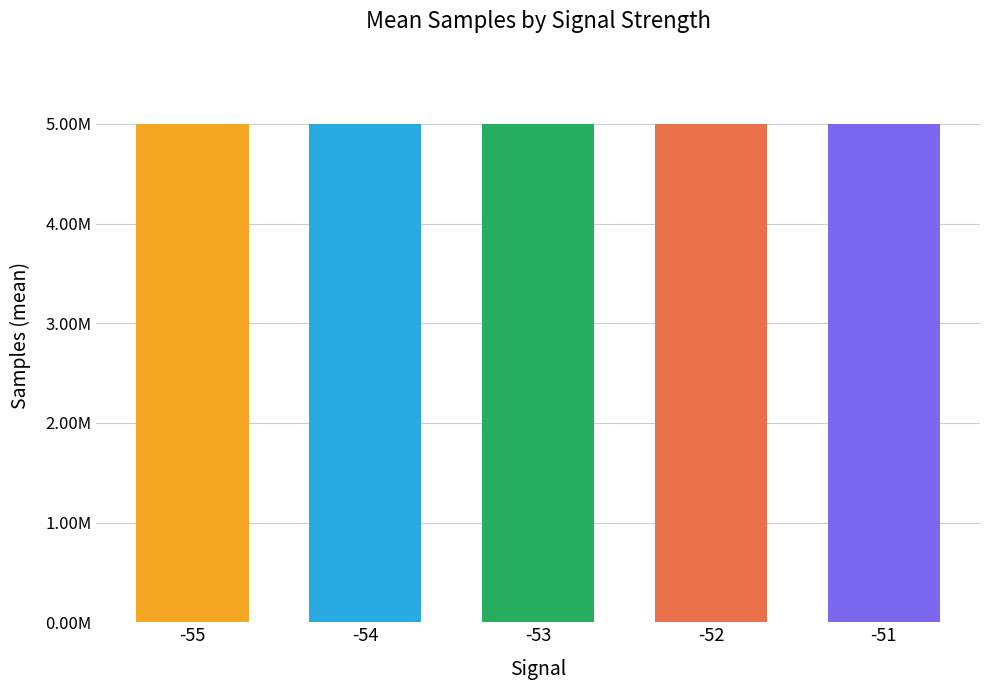

Are the bars horizontal?

No